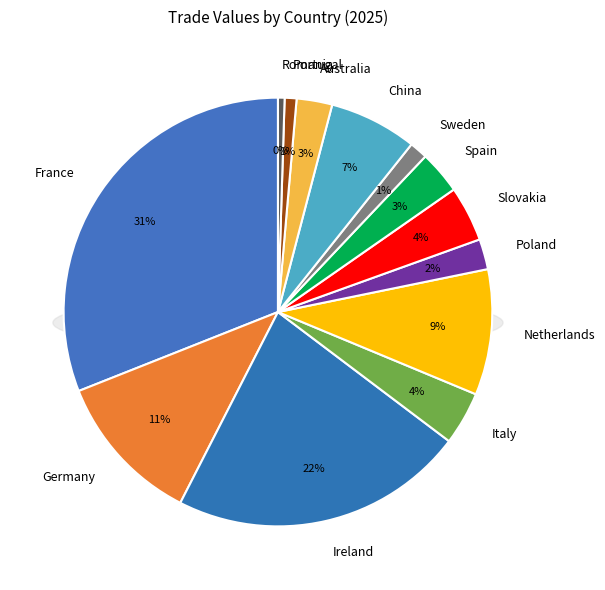

Is there any slice that represents more than half of the pie?

No